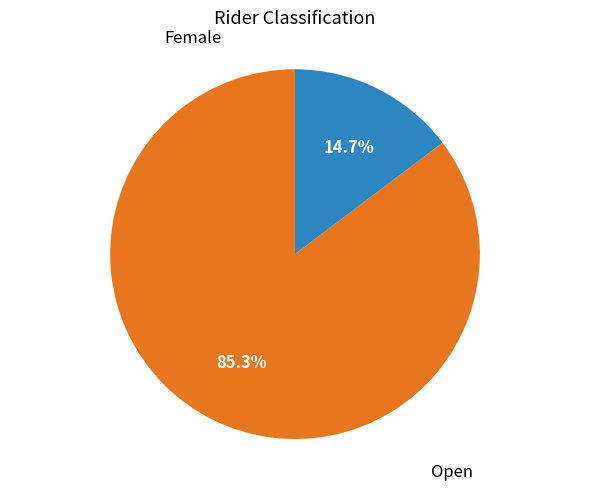

Does Female account for over 50% of the chart?

No